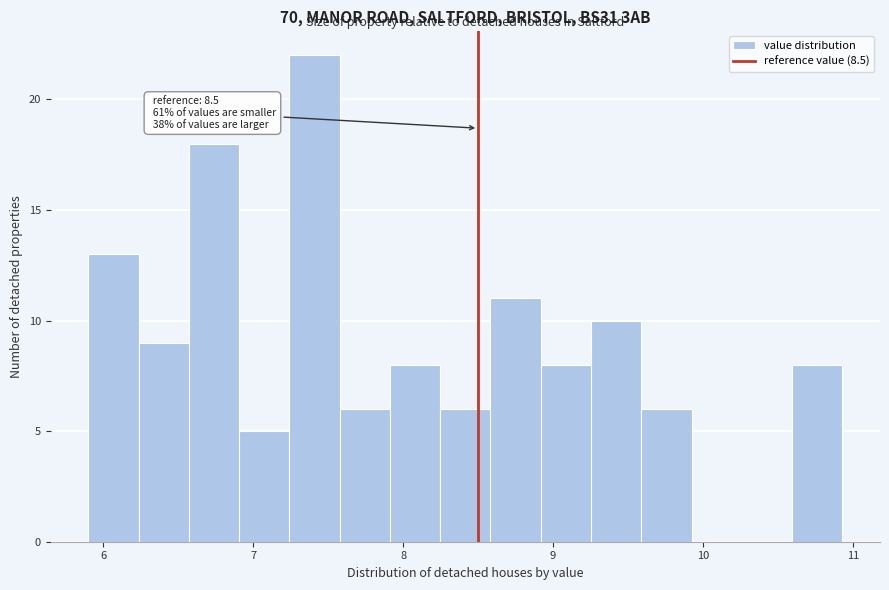

Around what value on the x-axis is the tallest bar? Give the approximate position of its centre, as read against the axis.

7.4